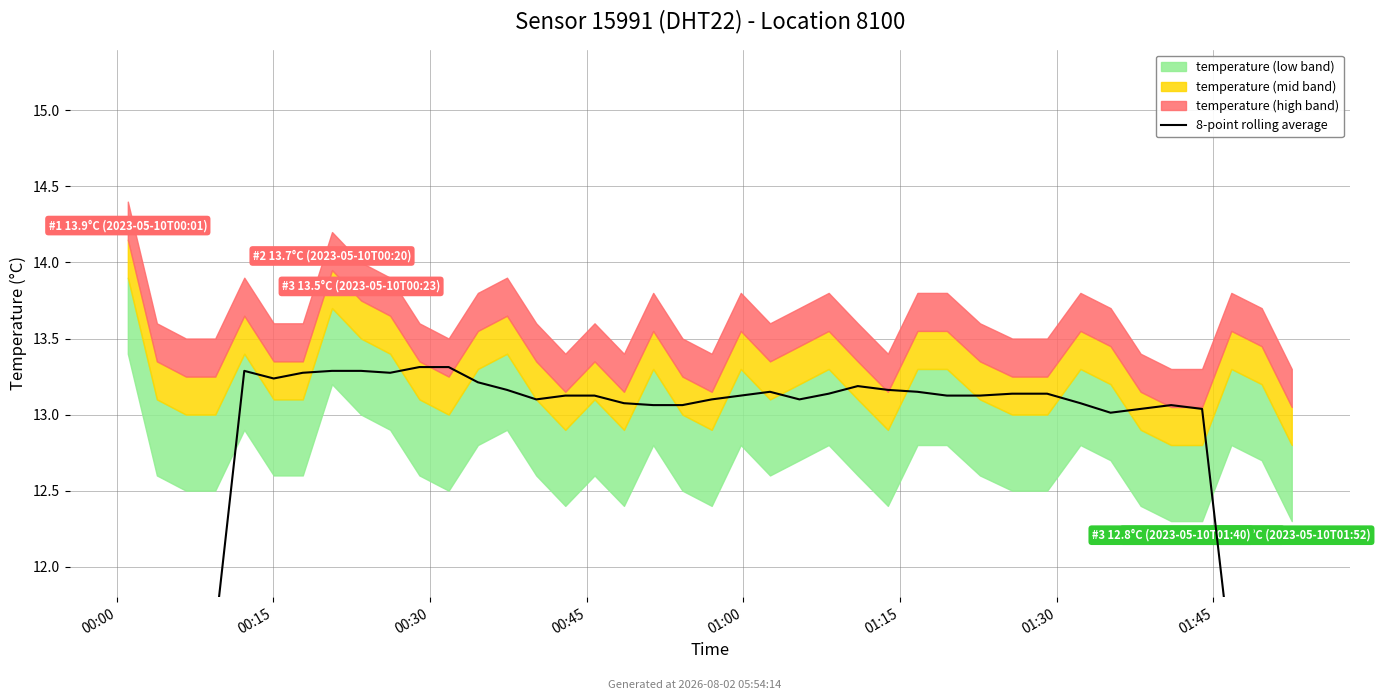

What is the change in value from 01:00 to 15?

-0.2